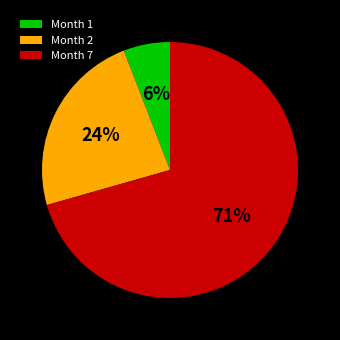

Is it true that Month 2 is 15% of the pie?

False